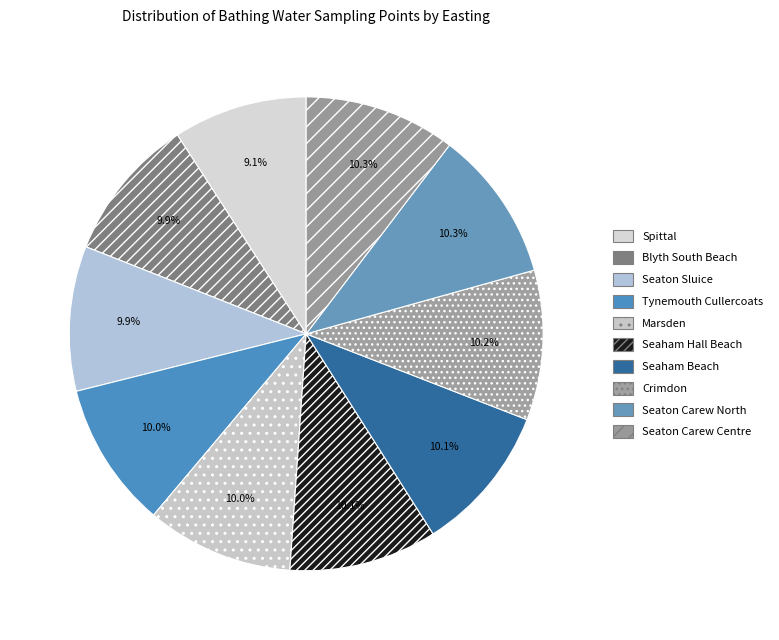

To the nearest percent, what is the combined percentage of Crimdon and Marsden?

20%